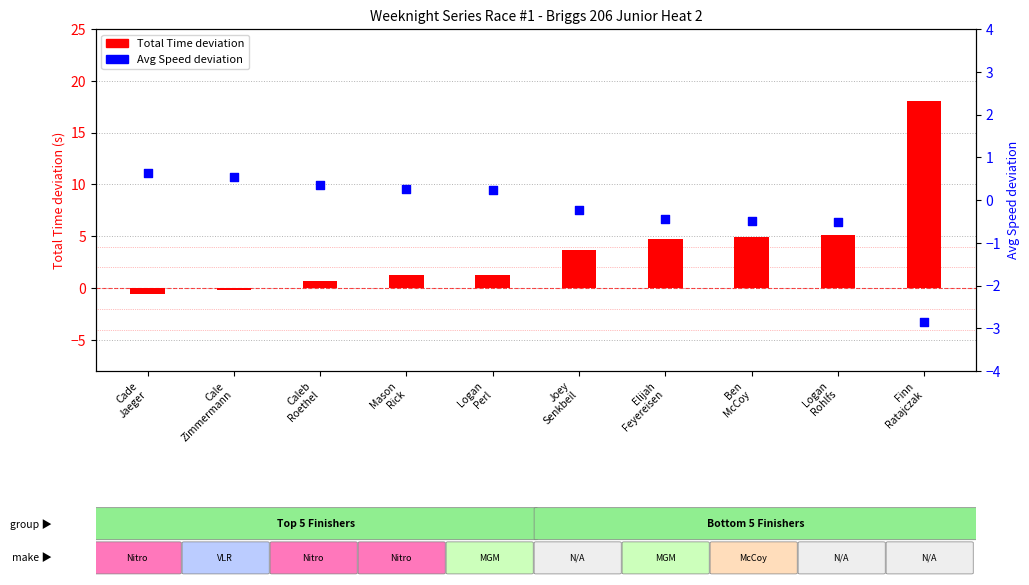

Which series contains the lowest Y value?

Avg Speed deviation